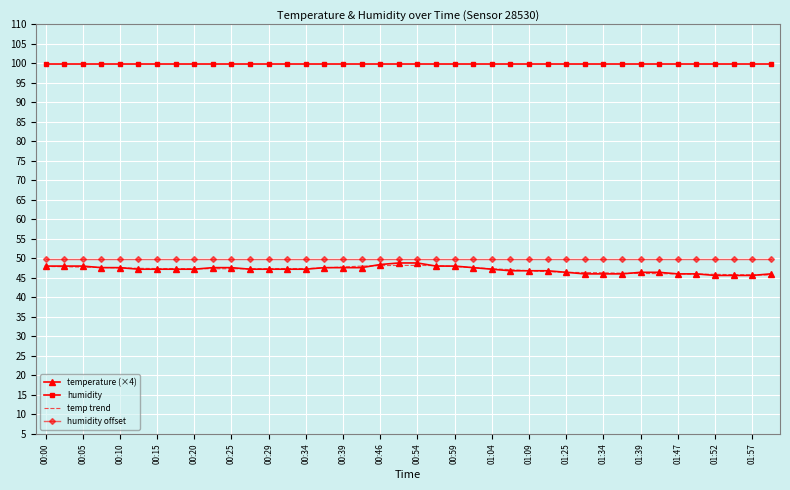

Which series has the largest total across all categories?

humidity